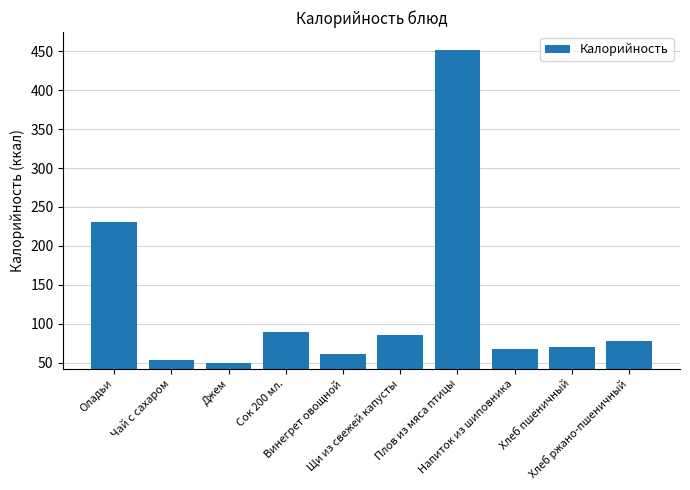

Reading left to right, transcribe all the data shown in this chart.

231.0	53.4	50.0	90.0	60.6	86.0	452.0	68.3	70.5	77.7